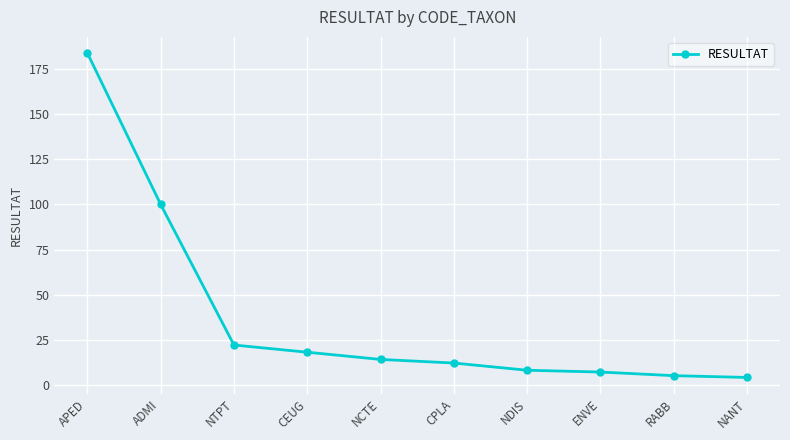

At which label is the value closest to 94?

ADMI